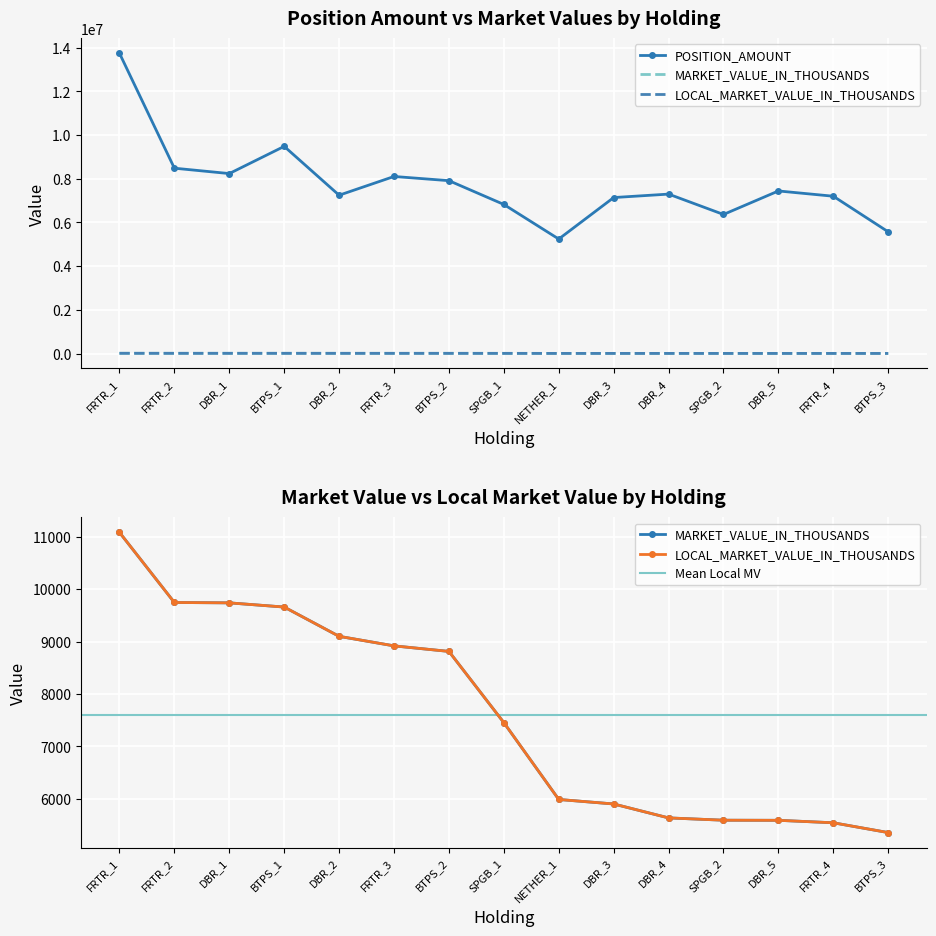

What is the average value of the LOCAL_MARKET_VALUE_IN_THOUSANDS series?

7609